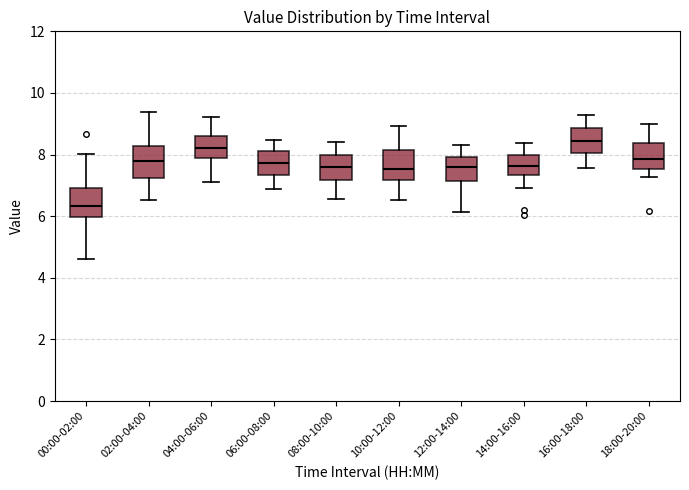

Reading left to right, transcribe this box plot: for each box, give where its median line is, the range the box spans, and where its two whiskers end, as read against the y-axis. The values are not printed on the chart, so give them approximately, as read against the axis.

00:00-02:00: median 6.4, box 6.0 to 7.0, whiskers 4.6 to 8.0
02:00-04:00: median 7.8, box 7.2 to 8.2, whiskers 6.6 to 9.4
04:00-06:00: median 8.2, box 8.0 to 8.6, whiskers 7.2 to 9.2
06:00-08:00: median 7.8, box 7.4 to 8.2, whiskers 6.8 to 8.4
08:00-10:00: median 7.6, box 7.2 to 8.0, whiskers 6.6 to 8.4
10:00-12:00: median 7.6, box 7.2 to 8.2, whiskers 6.6 to 9.0
12:00-14:00: median 7.6, box 7.2 to 8.0, whiskers 6.2 to 8.4
14:00-16:00: median 7.6, box 7.4 to 8.0, whiskers 7.0 to 8.4
16:00-18:00: median 8.4, box 8.0 to 8.8, whiskers 7.6 to 9.4
18:00-20:00: median 7.8, box 7.6 to 8.4, whiskers 7.2 to 9.0